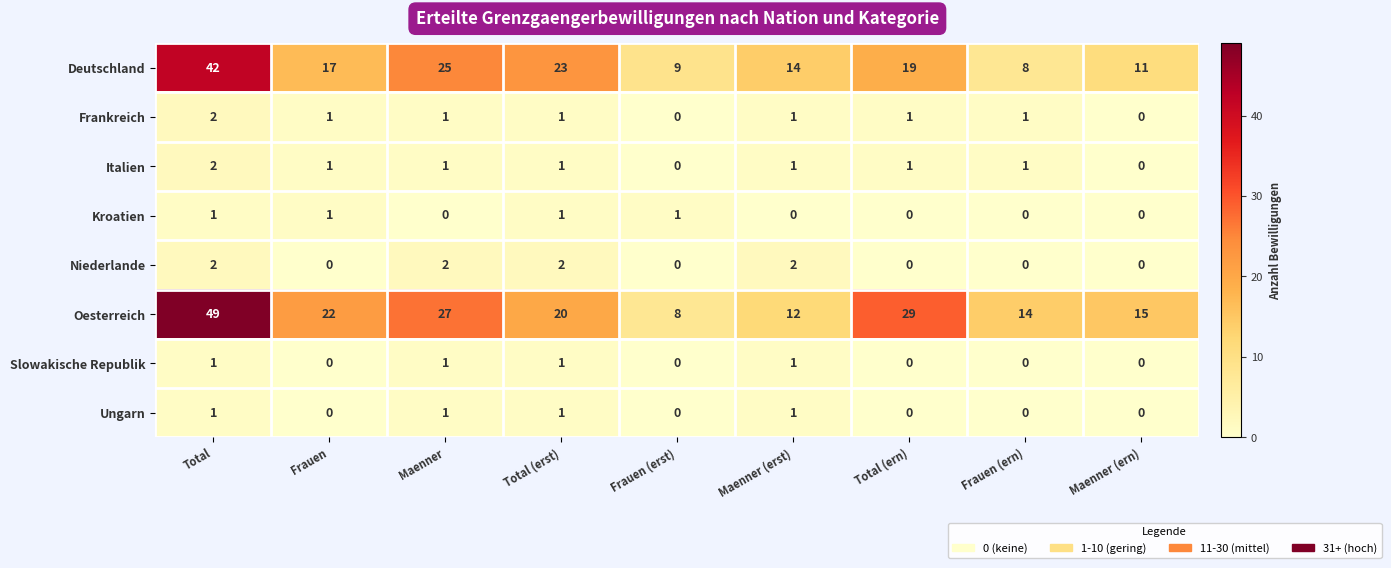

At how many categories does at least one series exceed 2?

9